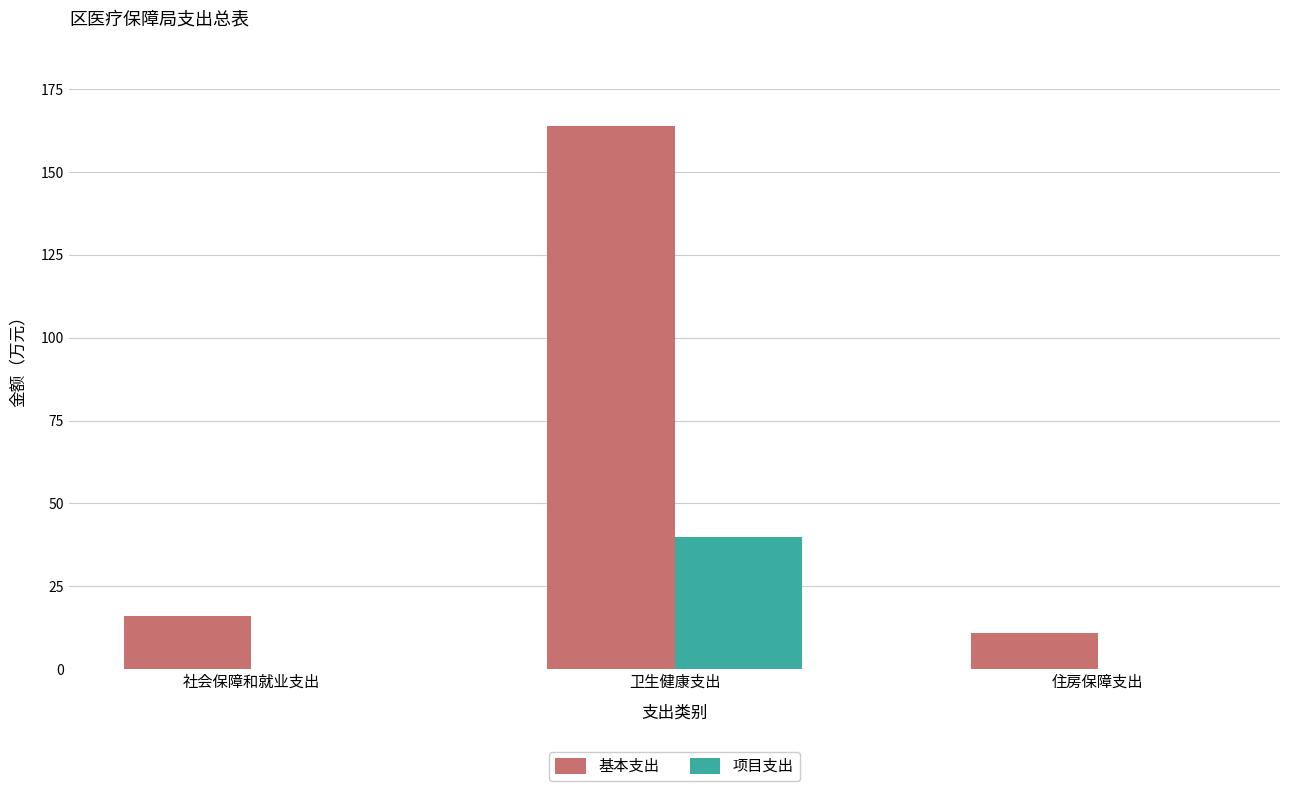

Between 卫生健康支出 and 住房保障支出, which series saw the biggest shift?

基本支出